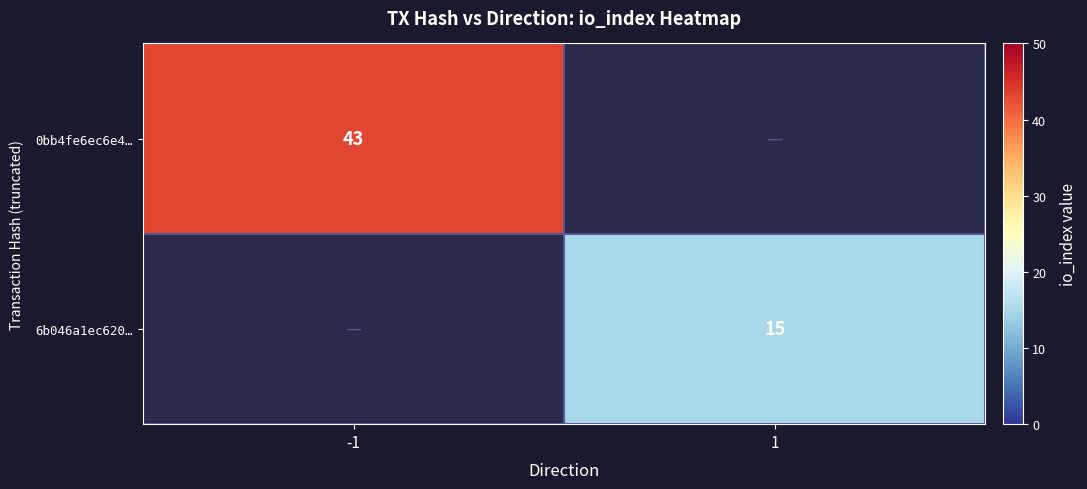

Is the value of 0bb4fe6ec6e4… at -1 greater than the value of 6b046a1ec620… at 1?

Yes